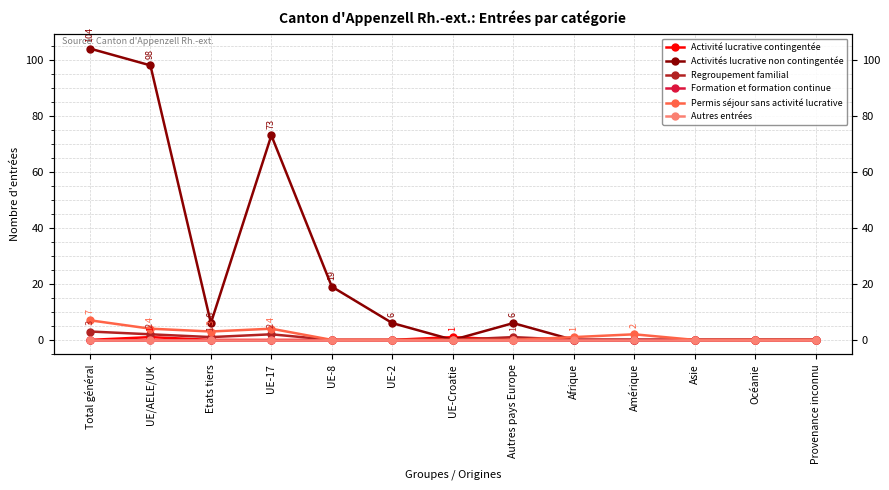

What is the label of the 3rd point from the left?

Etats tiers